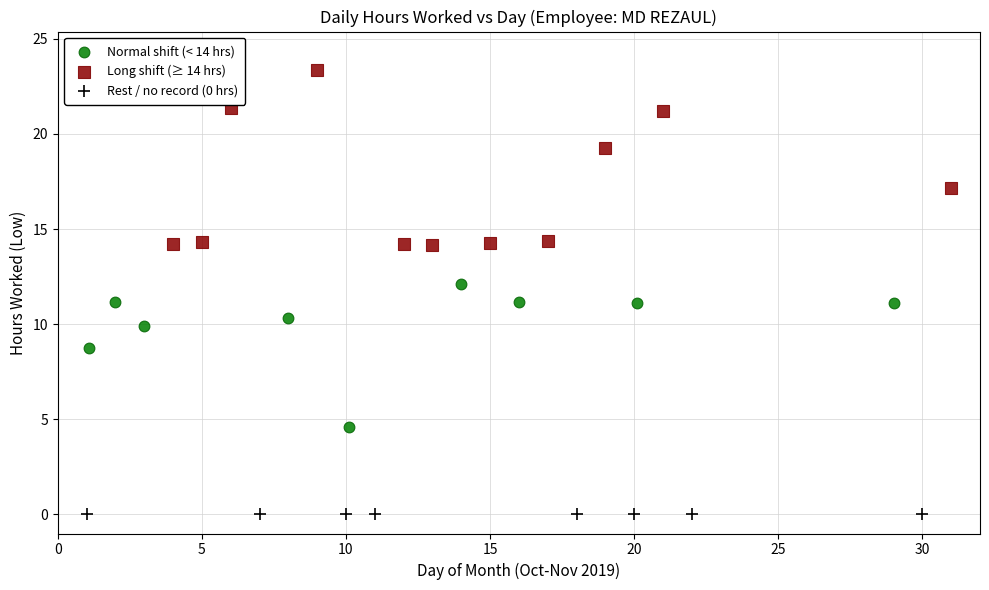

Which series contains the lowest Y value?

Rest / no record (0 hrs)